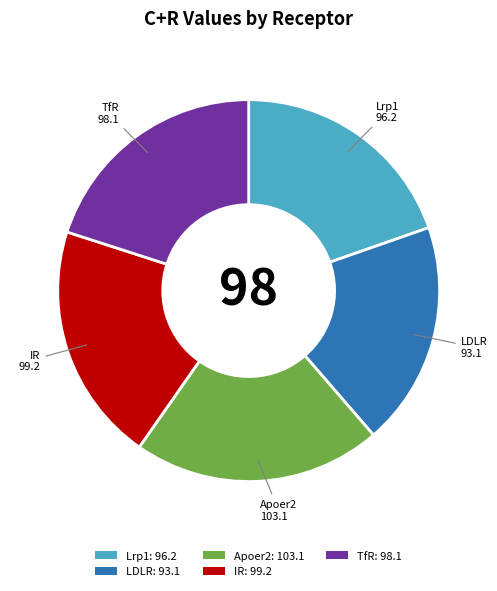

What is the ratio of the value at IR to the value at TfR?

1.0